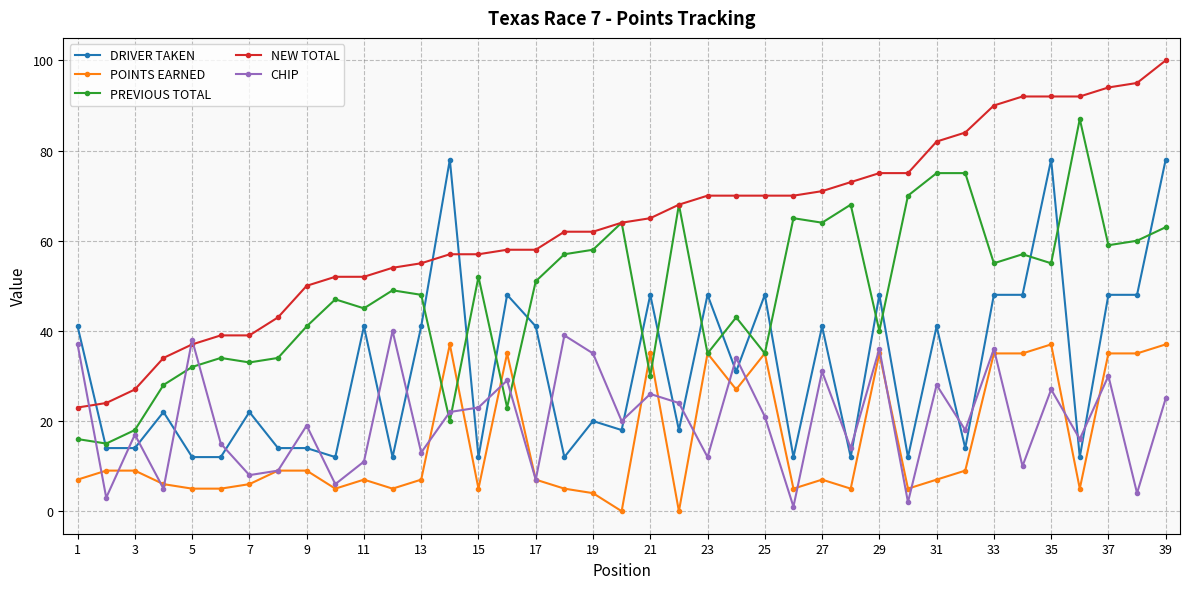

What is the difference between the maximum and second lowest values in the NEW TOTAL series?

76